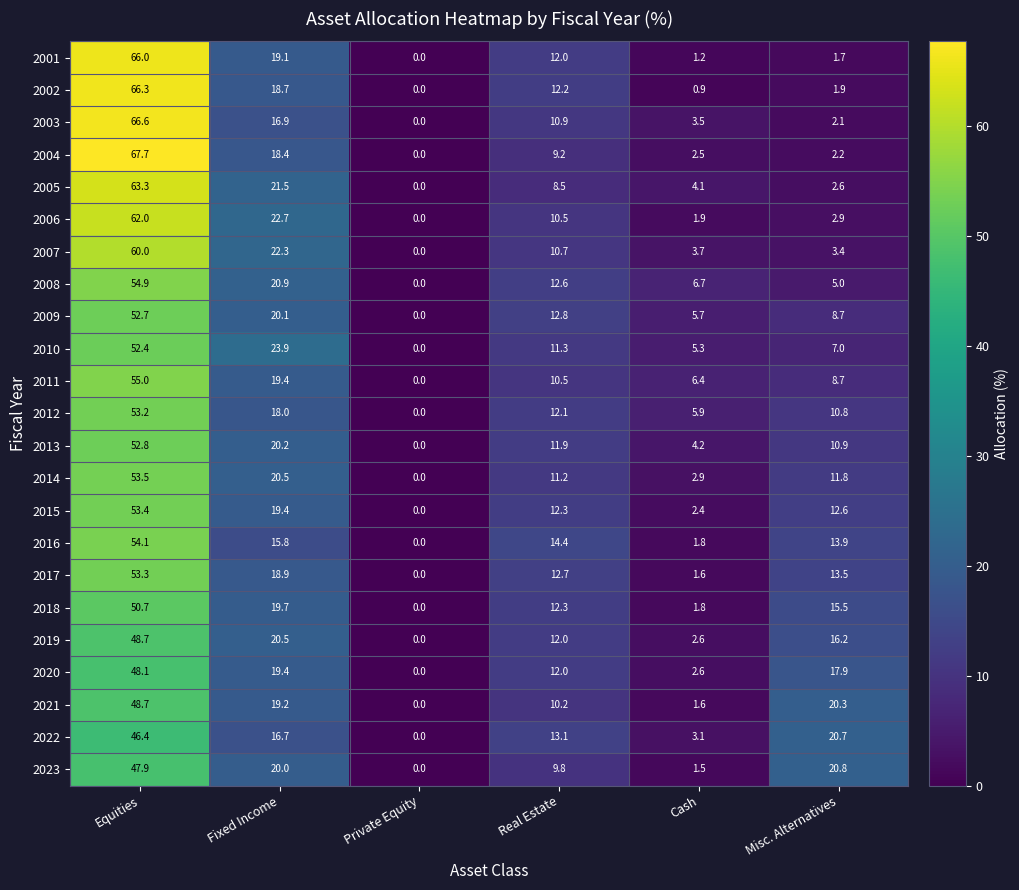

Which series has the largest range (max minus min)?

2004